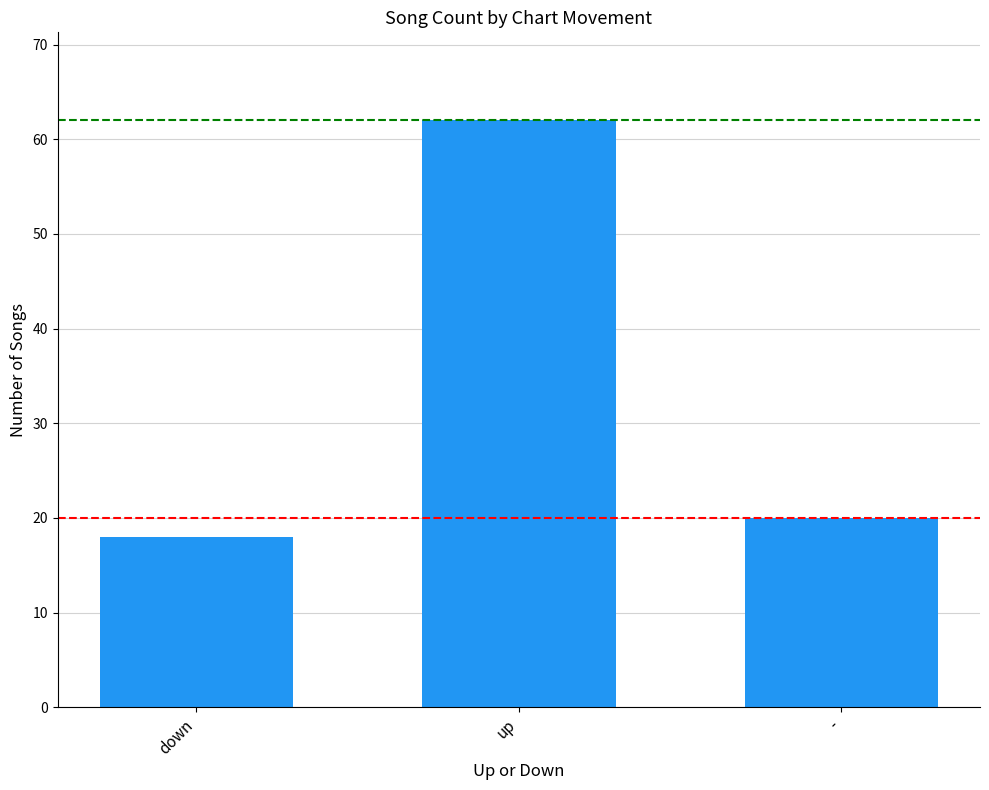

What is the sum of the values at - and up?

82